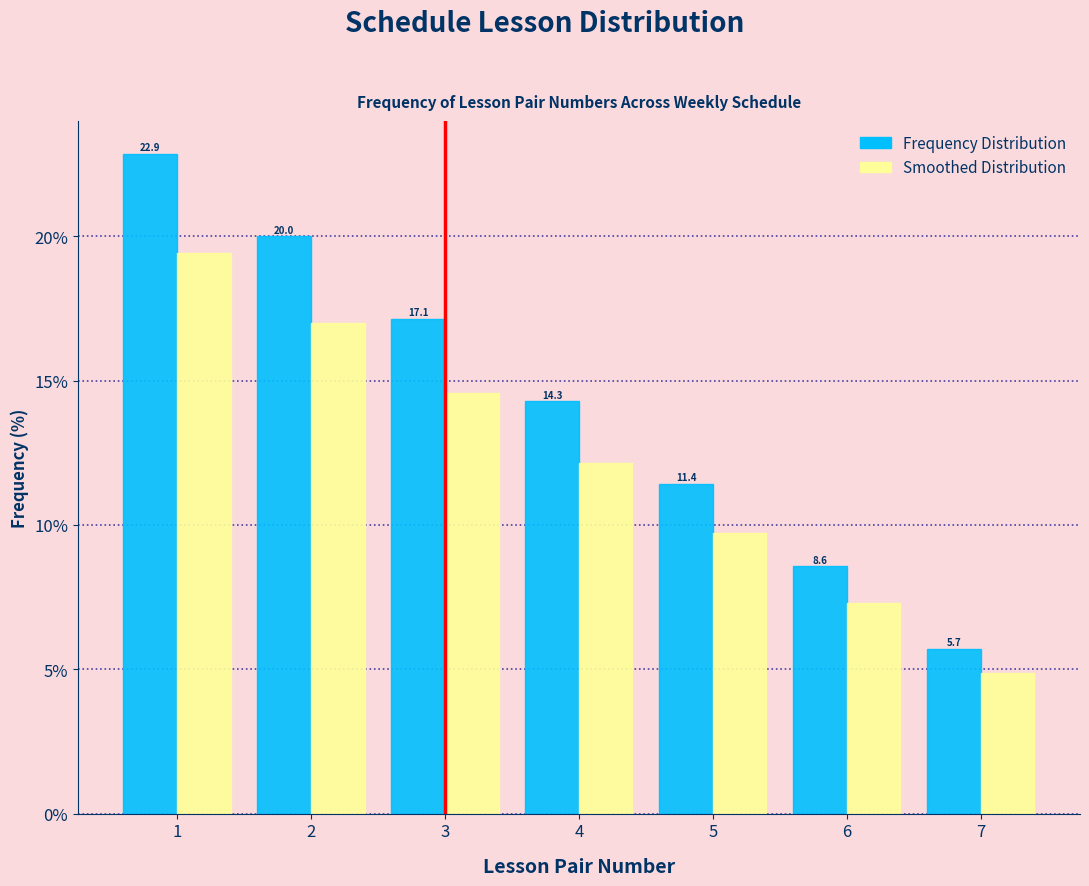

What is the sum of the Frequency Distribution values at 6 and 2?

28.6